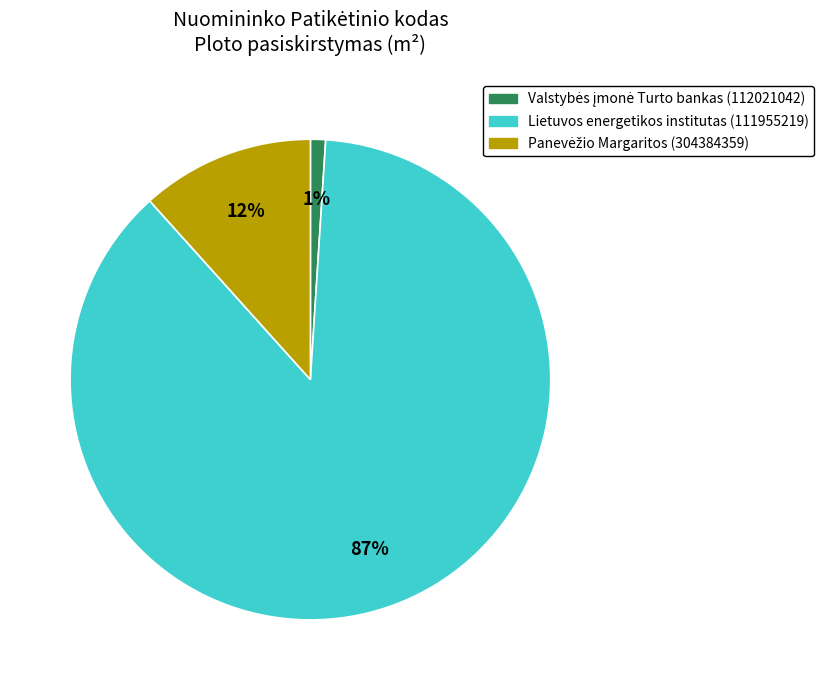

The Lietuvos energetikos institutas (111955219) slice represents 87% of the pie. True or false?

True